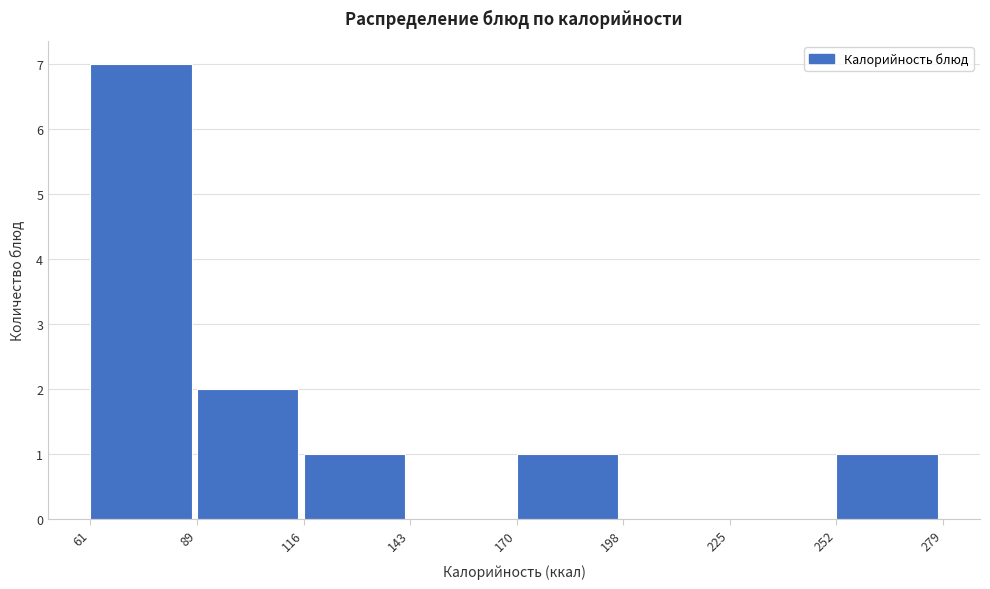

Reading left to right, transcribe this chart: for each bar, give the range it covers on the x-axis and its height. The values are not printed on the chart, so give them approximately, as read against the axis.

61 to 89: 7
89 to 116: 2
116 to 143: 1
143 to 170: 0
170 to 198: 1
198 to 225: 0
225 to 252: 0
252 to 279: 1